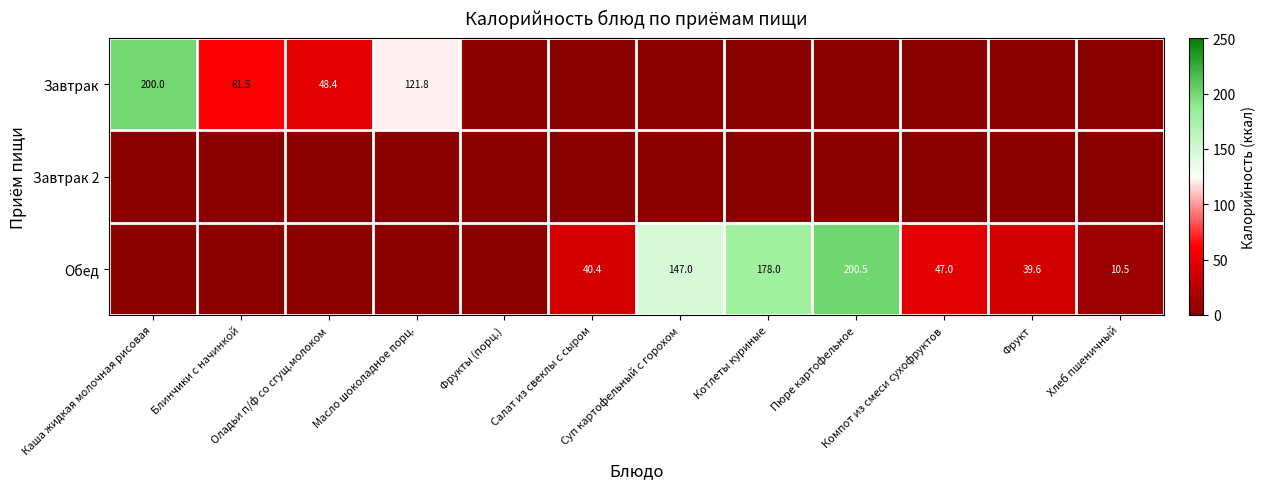

Which series has the largest total across all categories?

Обед